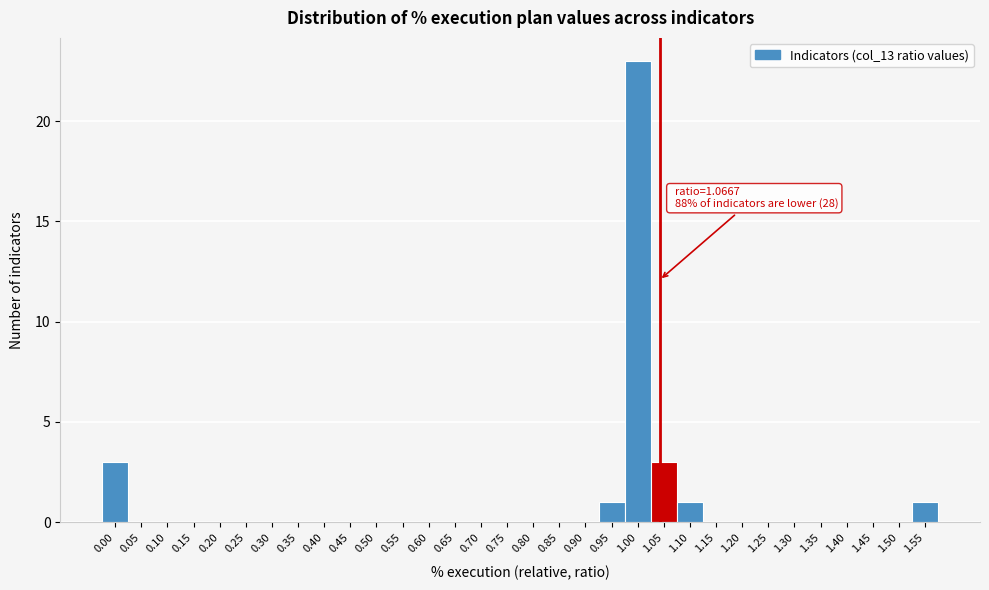

What is the sum of all values?

32